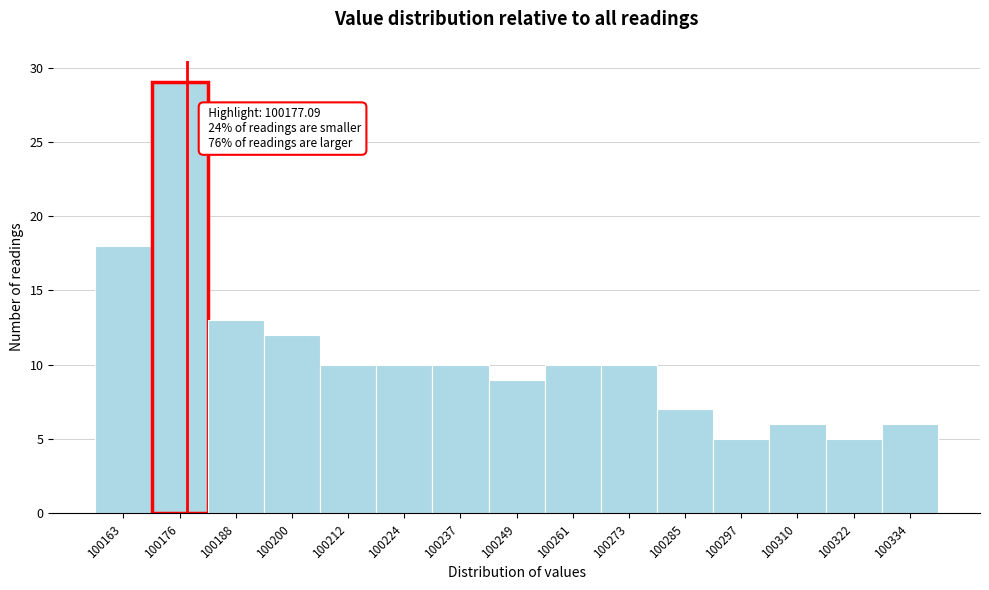

Which range on the x-axis has the tallest bar?

100170 to 100182